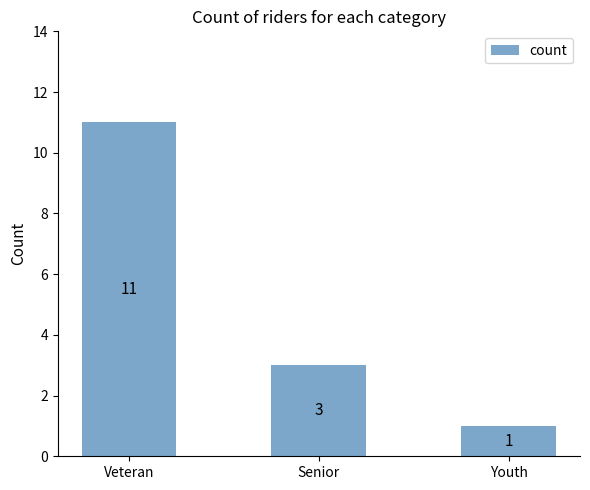

Reading right to left, transcribe all the data shown in this chart.

1	3	11